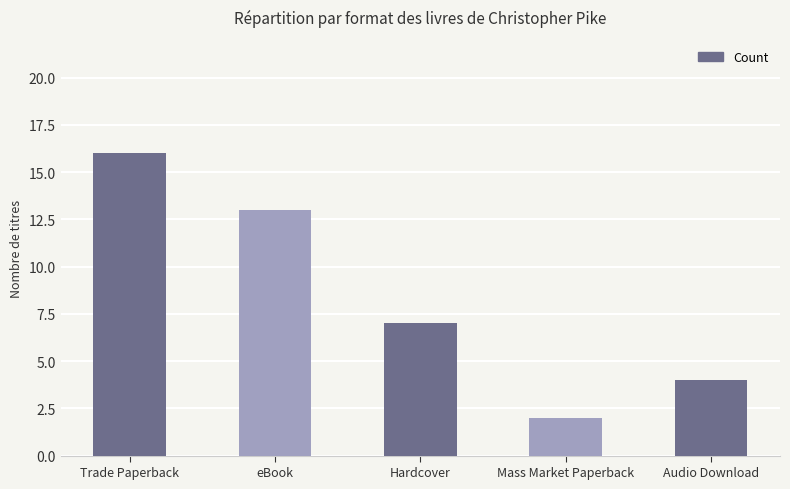

What is the value of the 5th bar from the left?

4